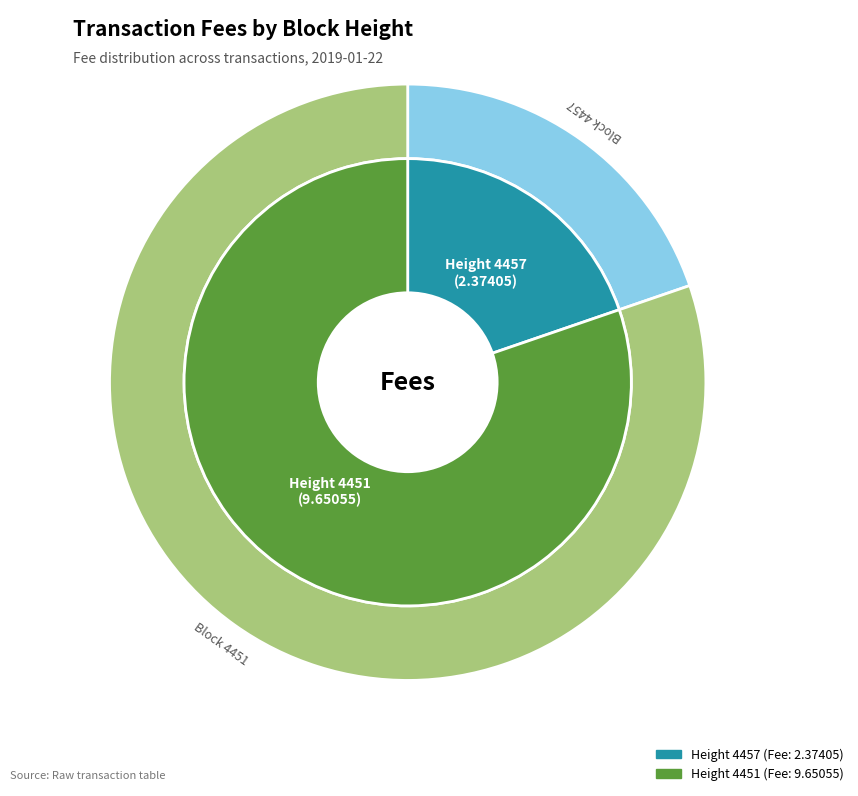

The 4457 slice represents 34% of the pie. True or false?

False